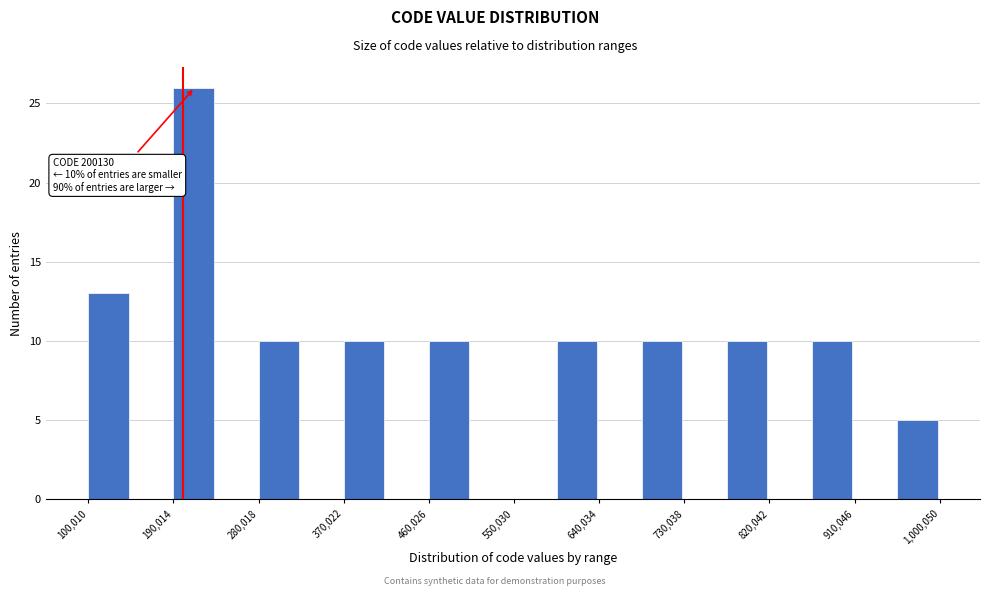

Which range on the x-axis has the tallest bar?

190000 to 240000